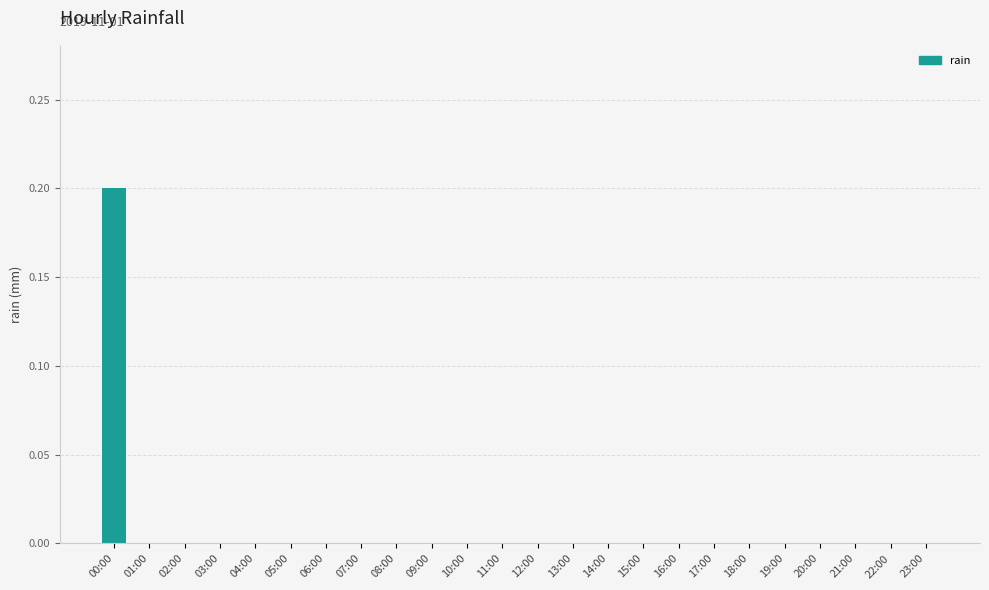

Is it true that the value at 09:00 is 0.1?

False